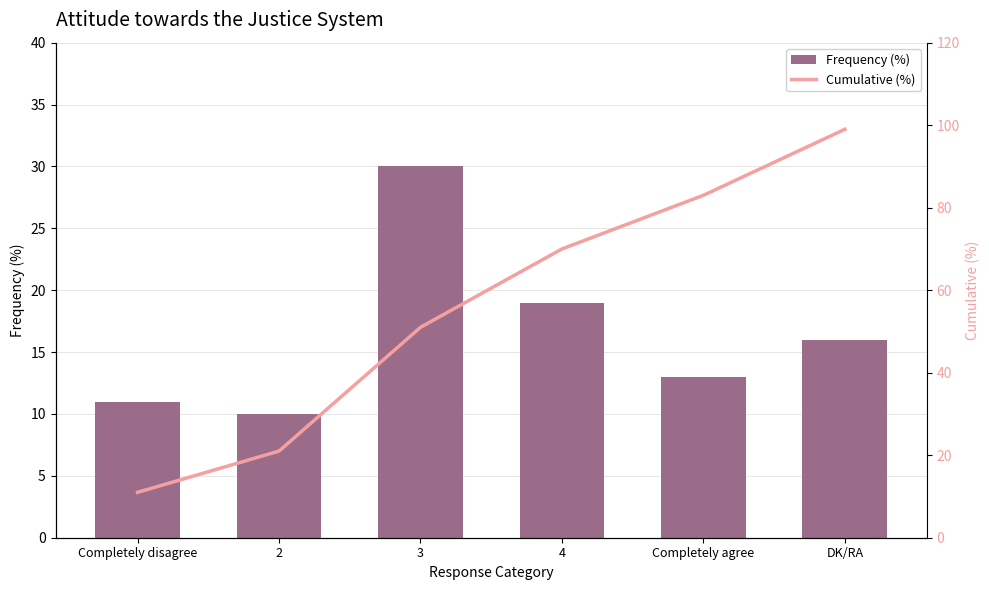

What is the sum of all Frequency (%) values?

99